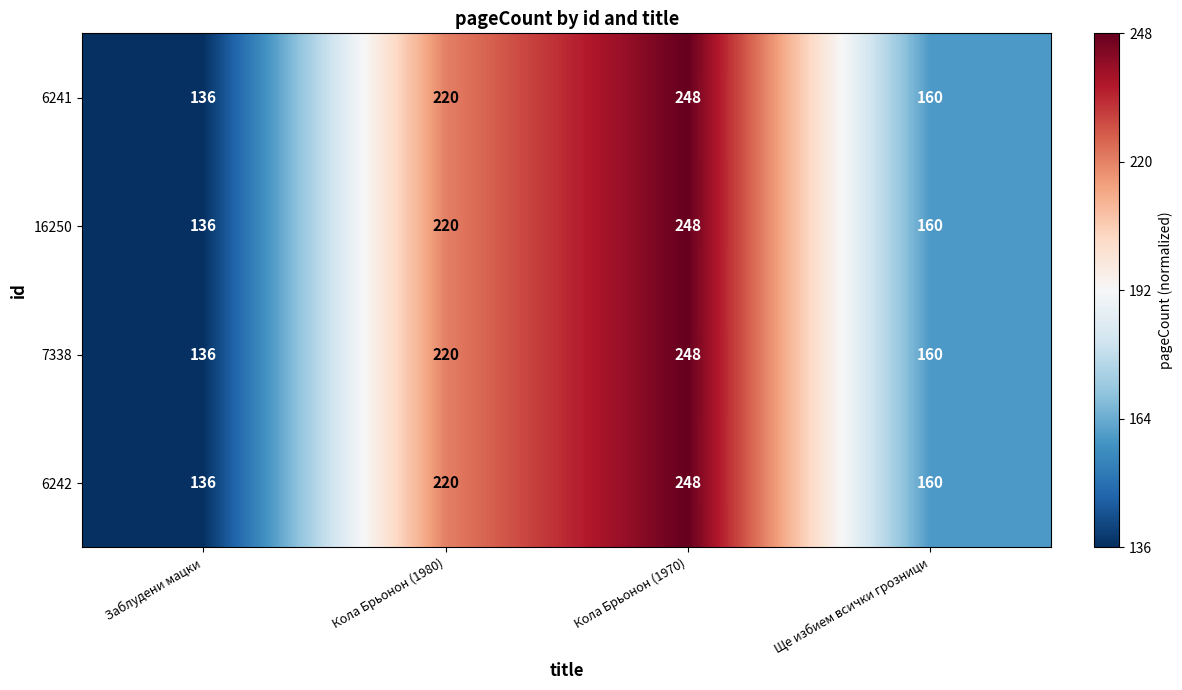

What is the difference between the second highest and minimum values in the 16250 series?

84